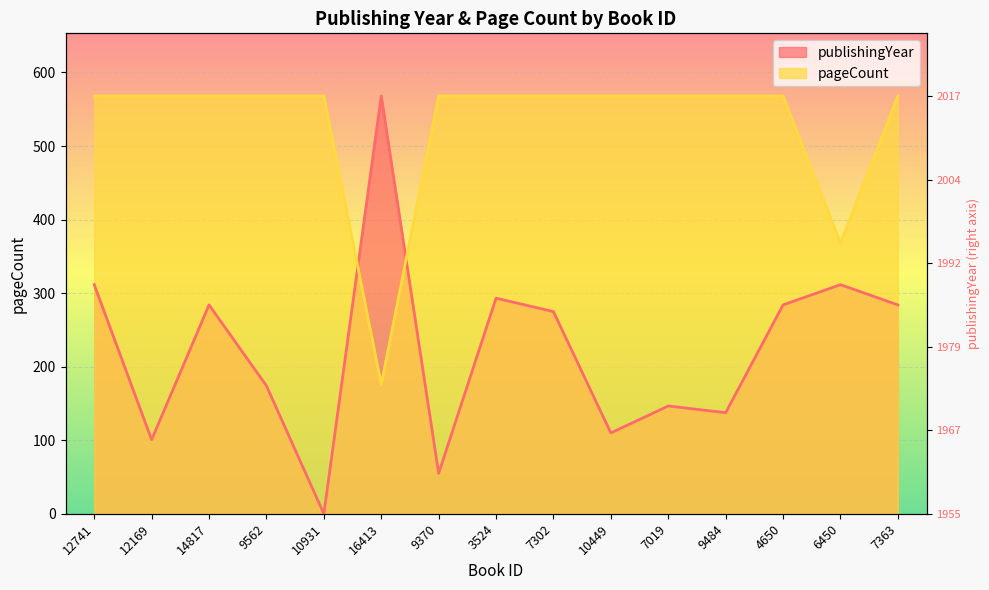

What is the value of the pageCount point at the 6th from the left?

176.0